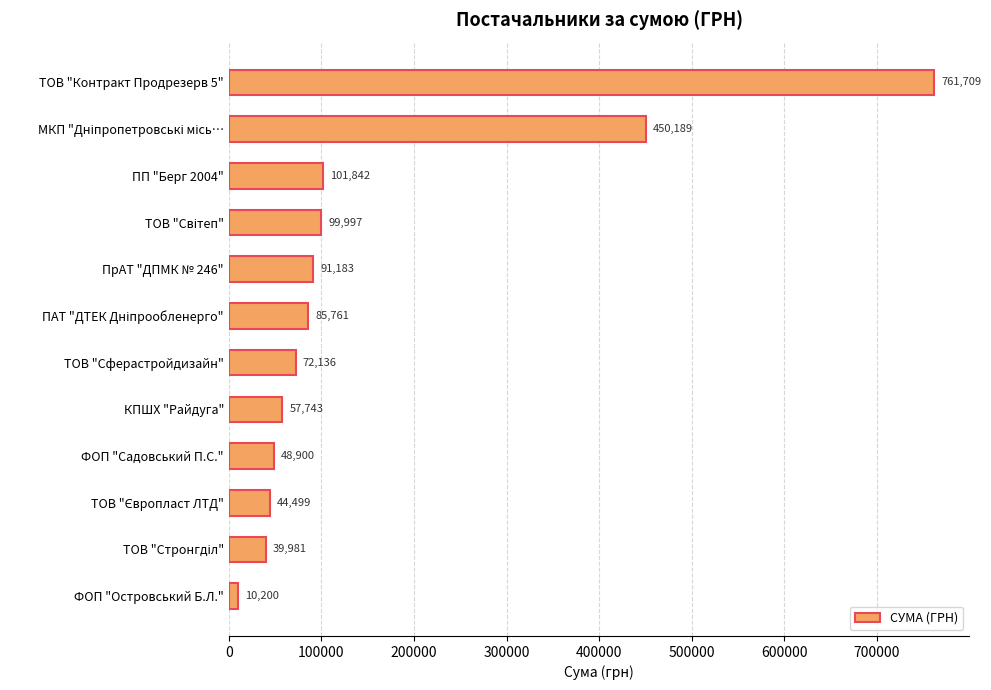

What position from the top is ТОВ "Сферастройдизайн"?

7